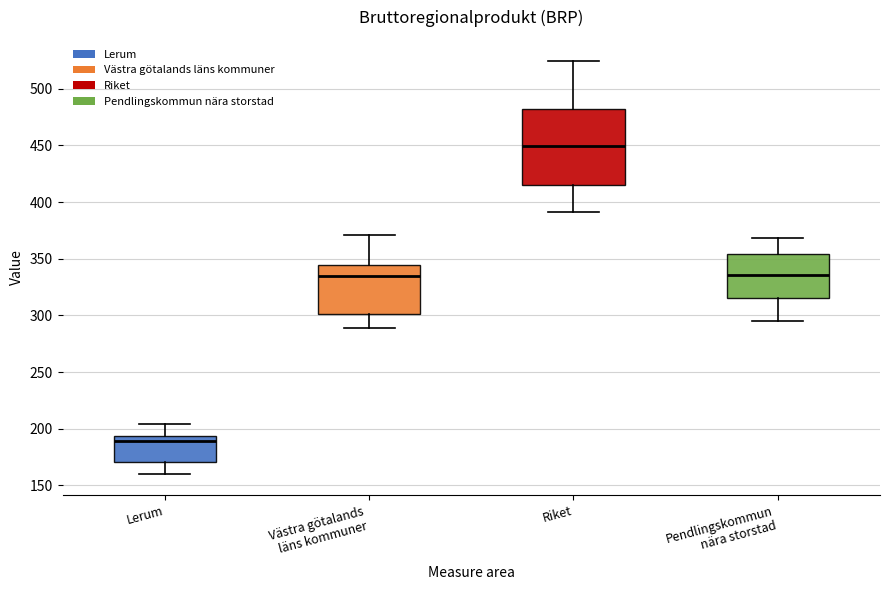

Reading left to right, transcribe this box plot: for each box, give where its median line is, the range the box spans, and where its two whiskers end, as read against the y-axis. The values are not printed on the chart, so give them approximately, as read against the axis.

Lerum: median 190, box 170 to 195, whiskers 160 to 205
Västra götalands läns kommuner: median 335, box 300 to 345, whiskers 290 to 370
Riket: median 450, box 415 to 480, whiskers 390 to 525
Pendlingskommun nära storstad: median 335, box 315 to 355, whiskers 295 to 370